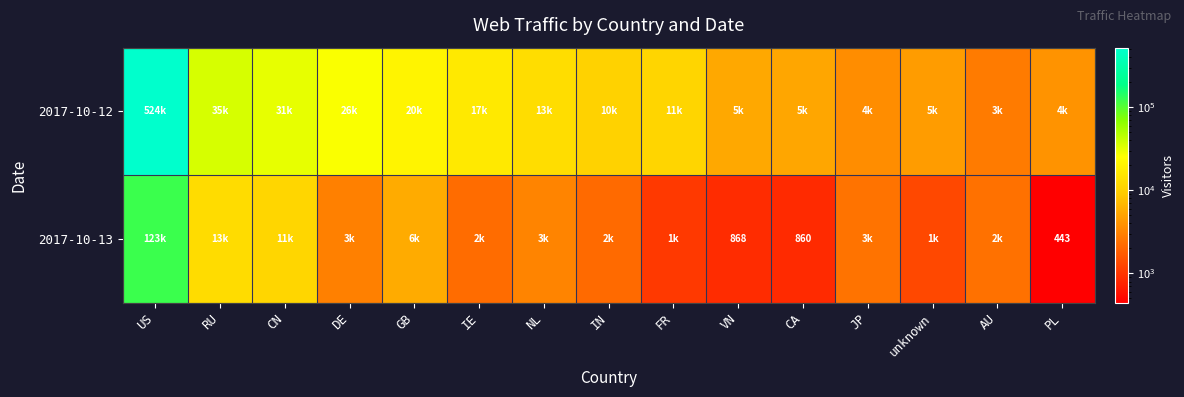

True or false: 2017-10-13 has a value of 204 at PL.

False